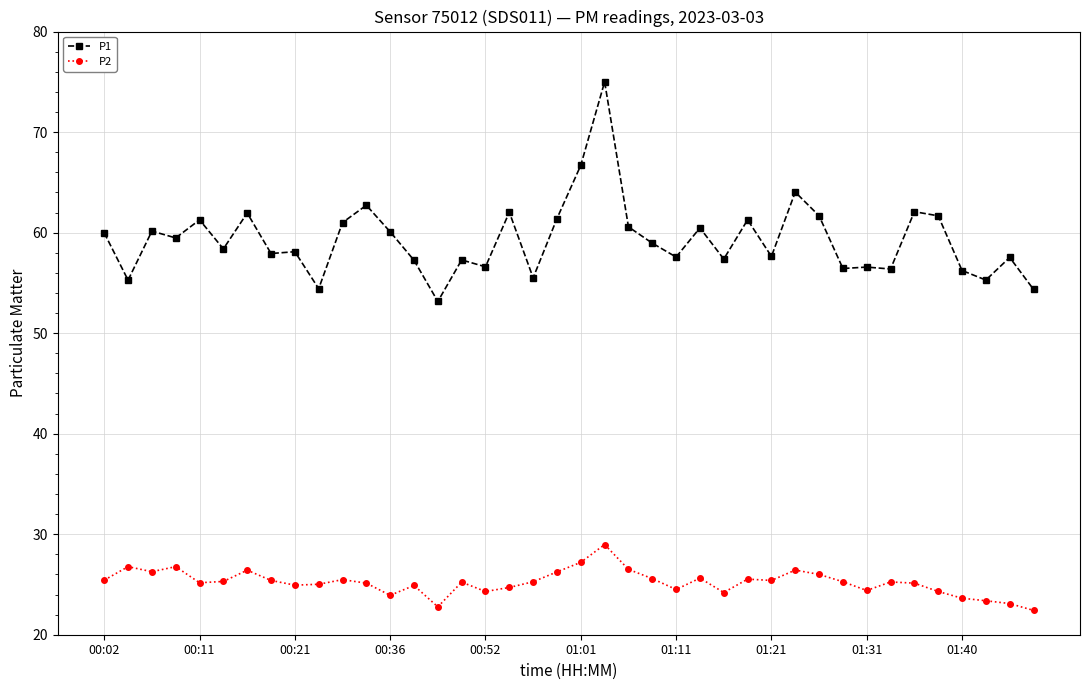

Which series has the widest spread of values?

P1